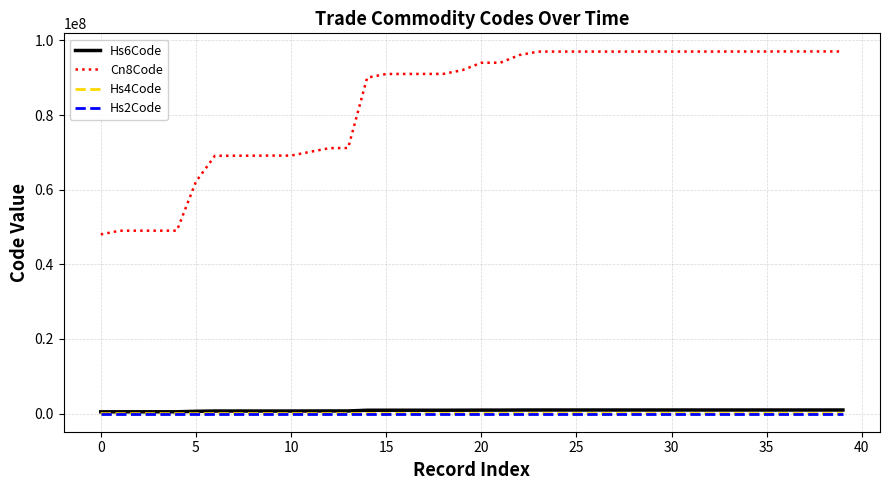

What is the sum of all Cn8Code values?

3344017669